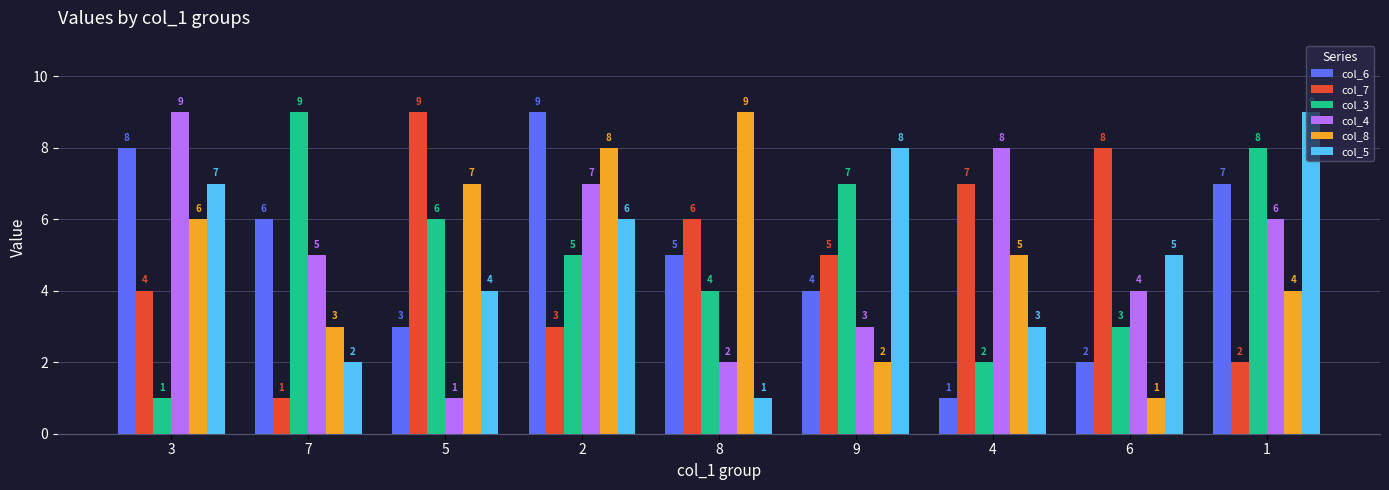

Is it true that col_8 equals 5 at 4?

True